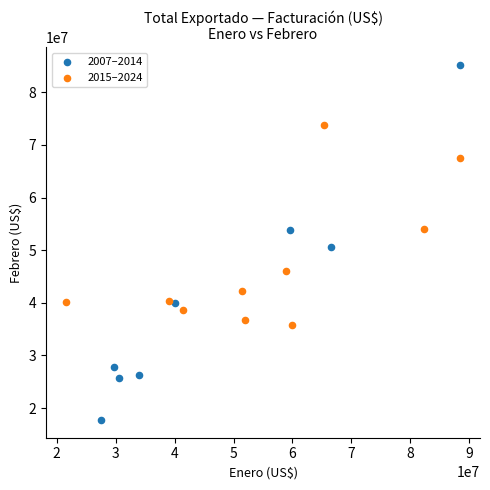

Which series contains the lowest Y value?

2007–2014